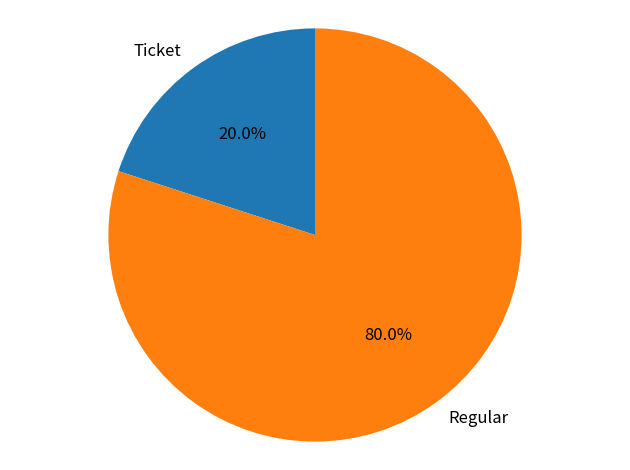

How many segments does this pie chart have?

2